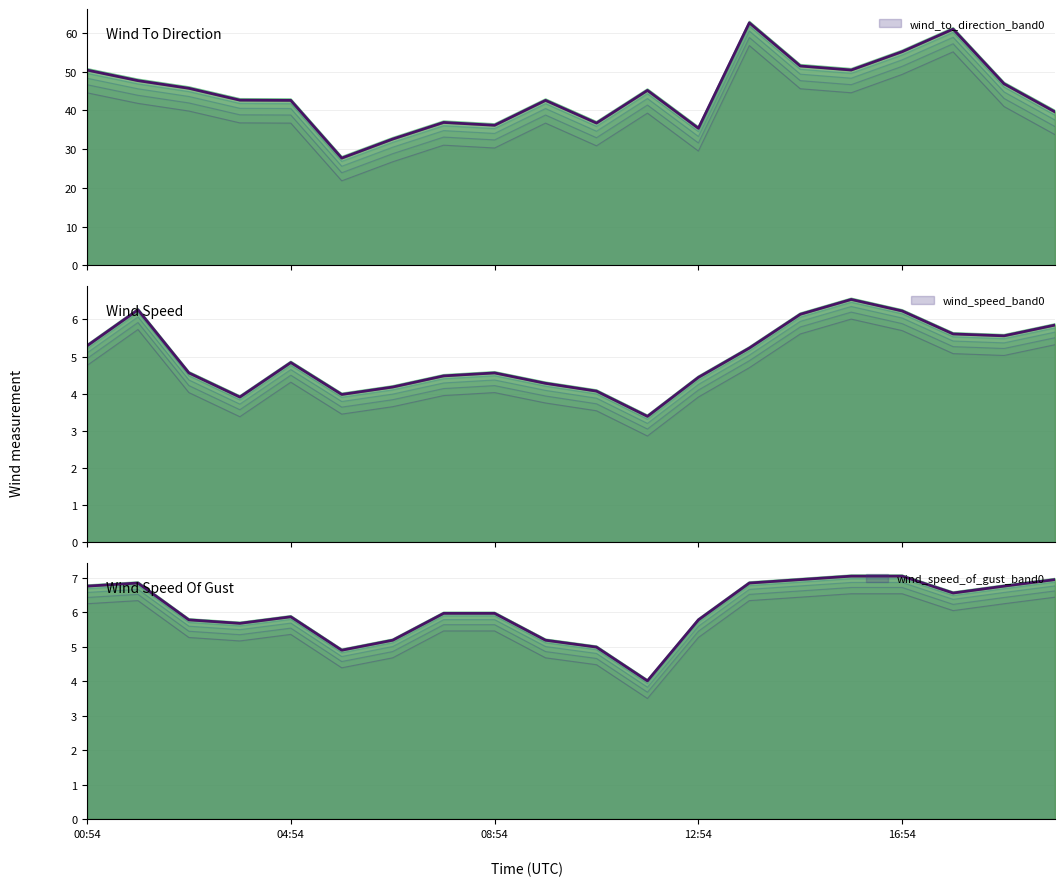

True or false: wind_to_direction and wind_speed_of_gust cross at least once.

False